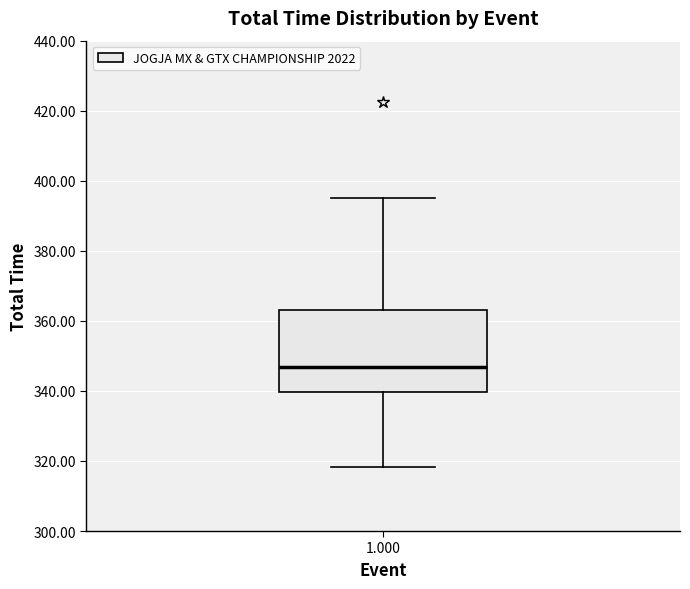

Transcribe this box plot: give where the median line is, the range the box spans, and where the two whiskers end, as read against the y-axis. The values are not printed on the chart, so give them approximately, as read against the axis.

median 346, box 340 to 364, whiskers 318 to 394